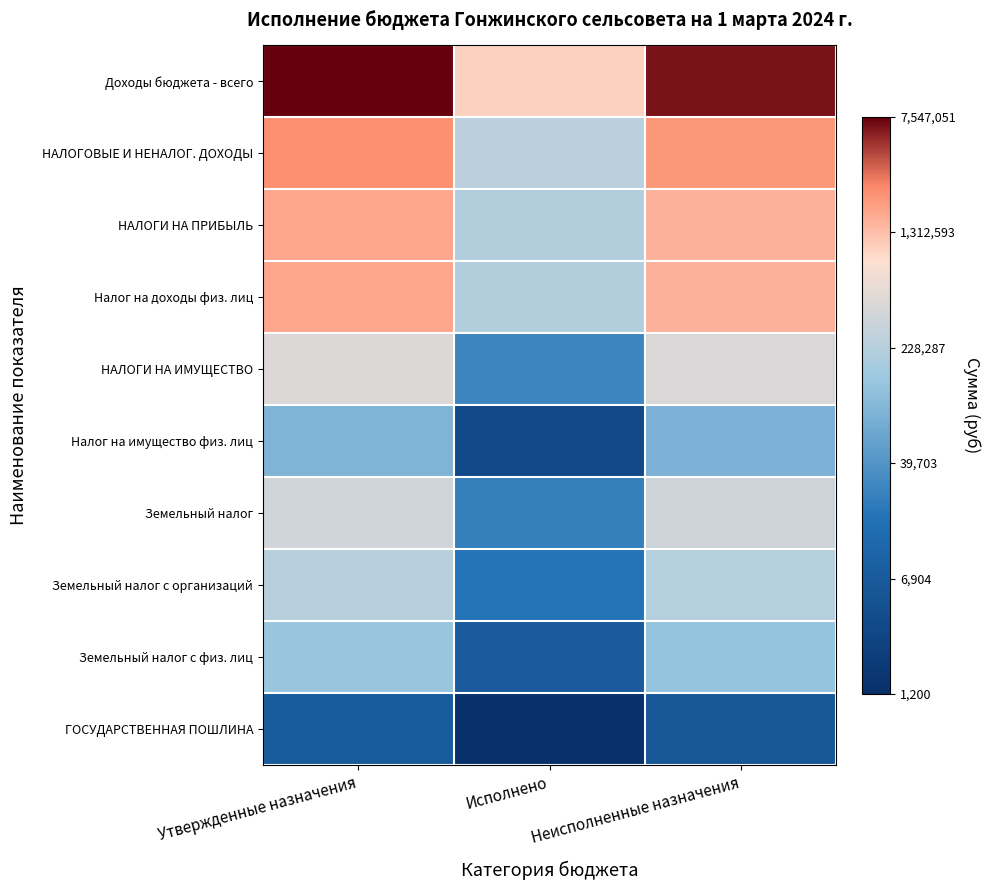

At which category is the sum across all series the highest?

Утвержденные назначения